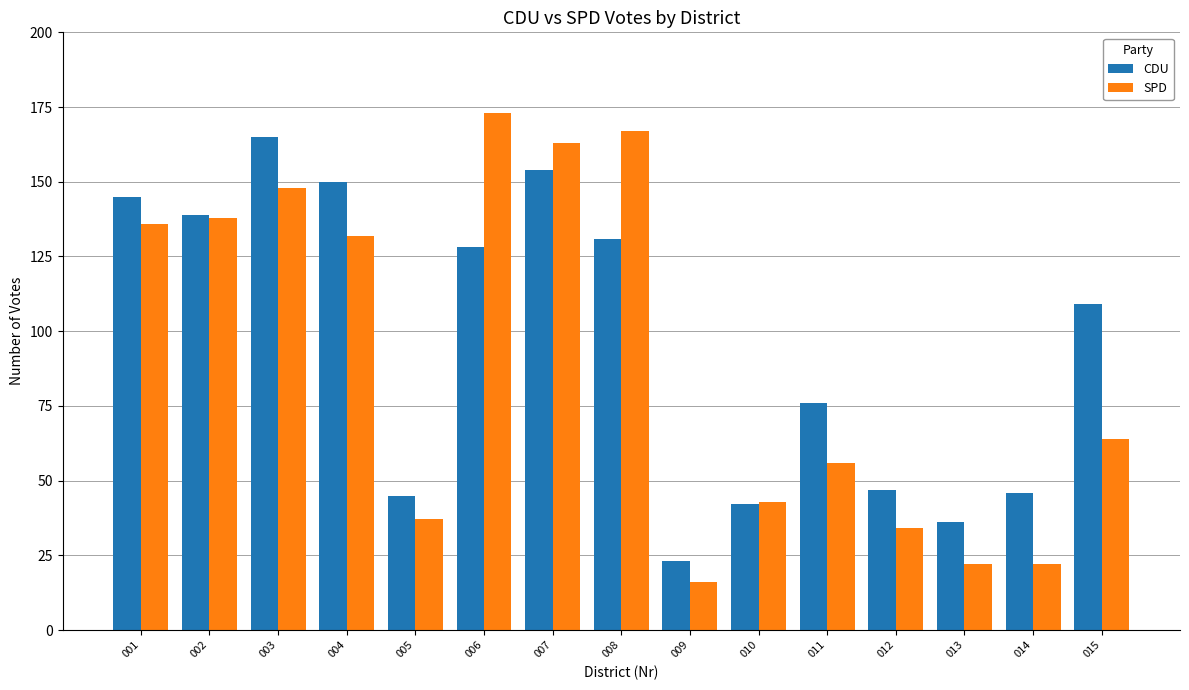

What is the minimum value shown in the chart?

16